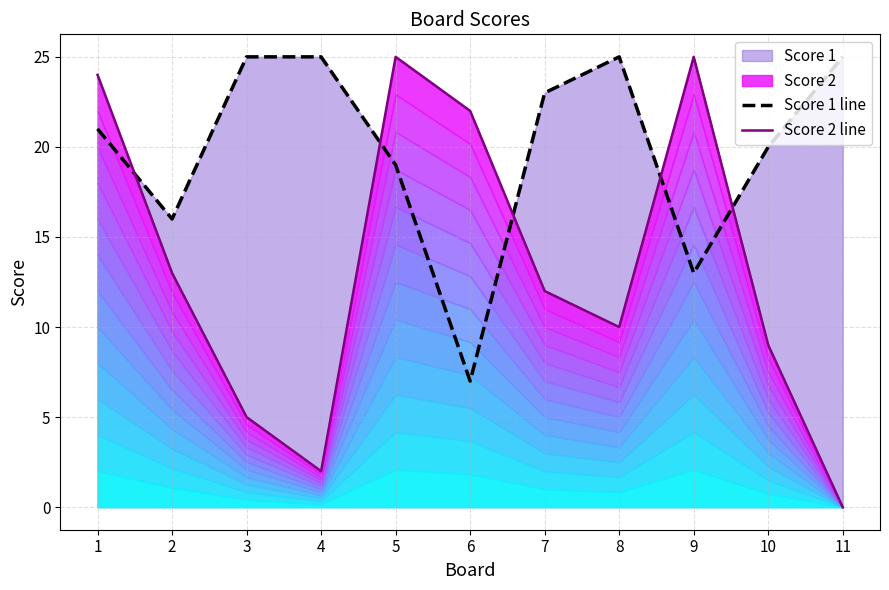

How many values in the Score 1 line series exceed 21?

5